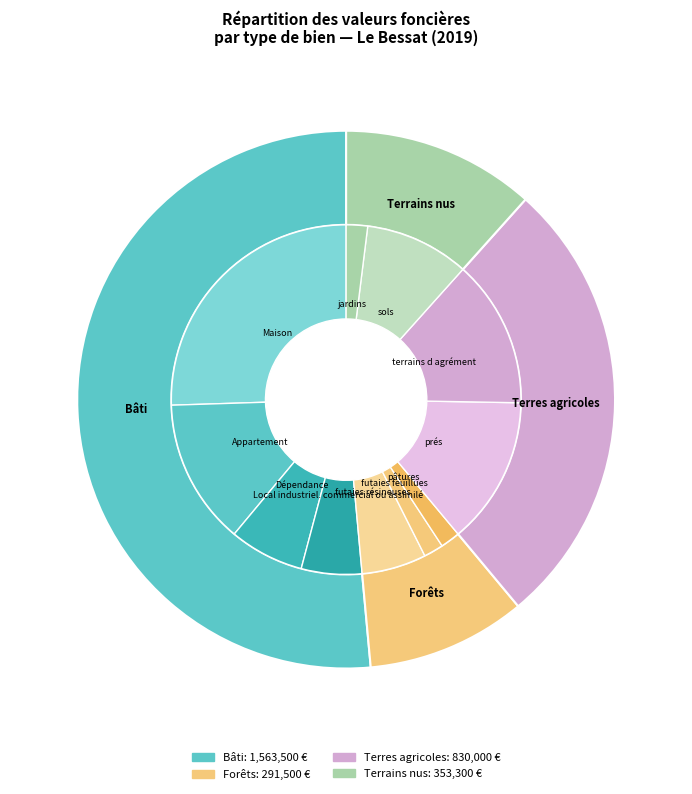

What percentage is the futaies feuillues slice, to the nearest percent?

2%